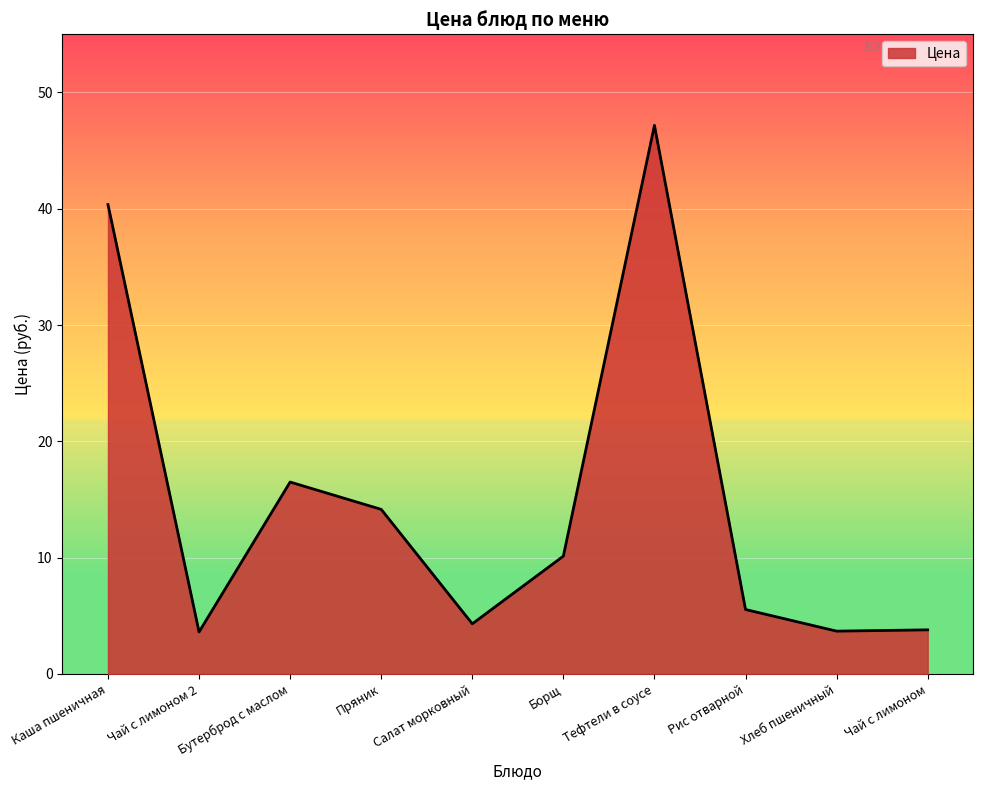

Approximately how many times larger is the value at Бутерброд с маслом compared to Пряник?

1.2